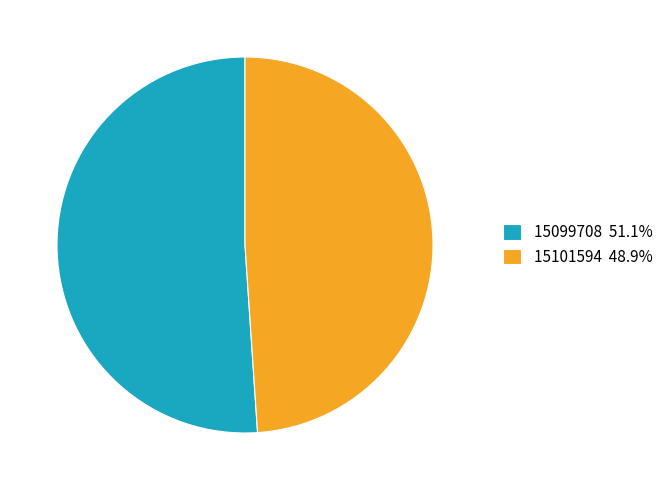

Approximately how many times larger is the value at 15099708 51.1% compared to 15101594 48.9%?

1.0